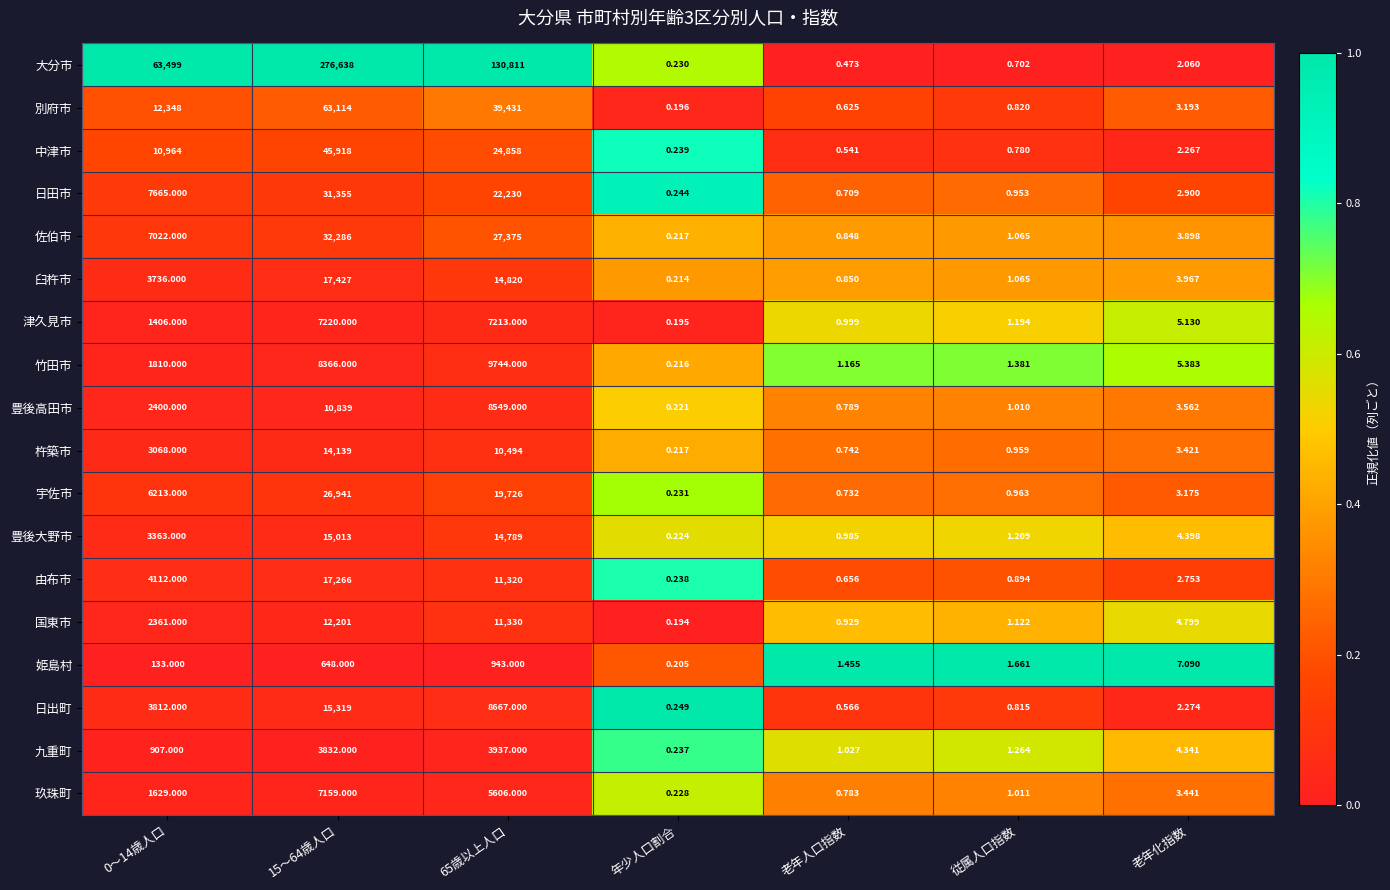

Which series has the widest spread of values?

大分市